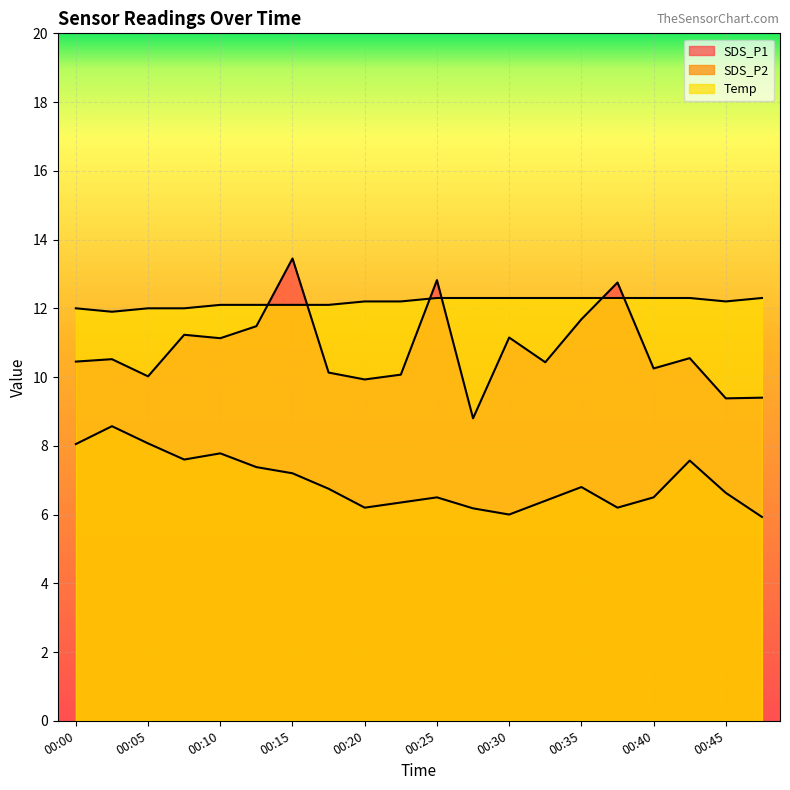

How many lines are shown in the chart?

3